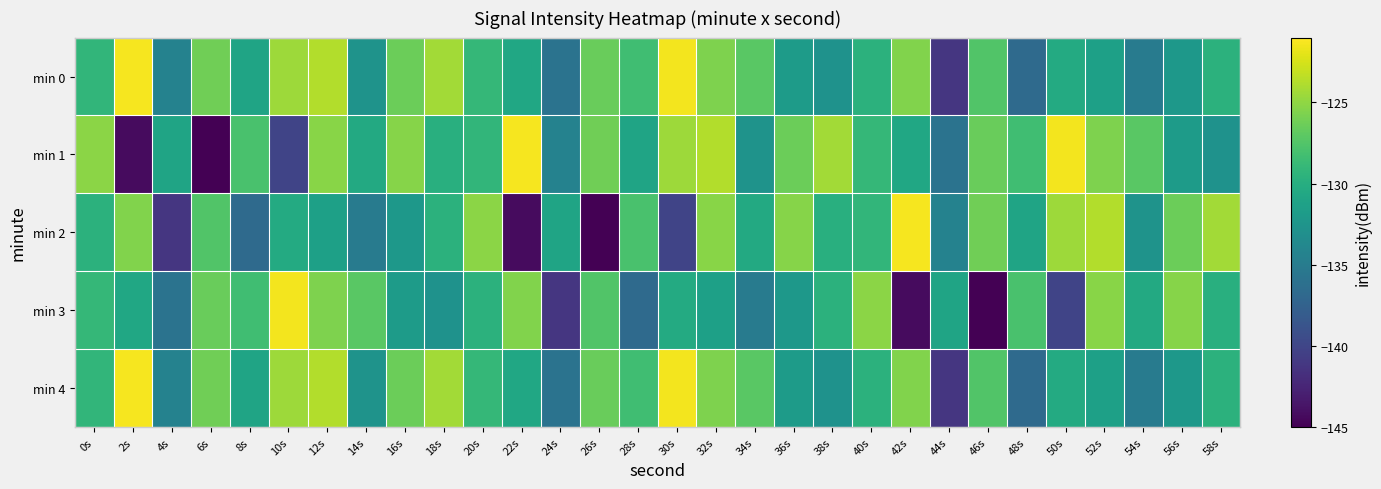

Which category has the highest value across all series?

2s